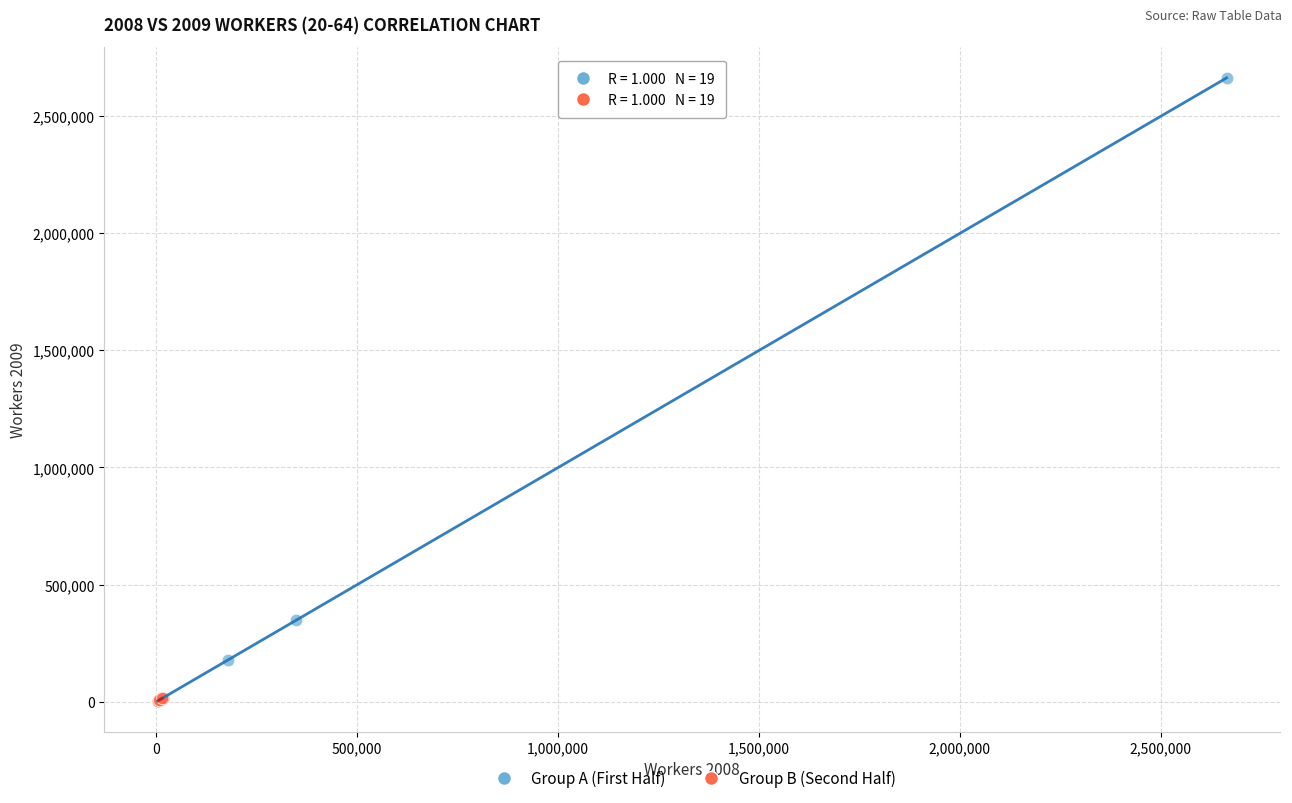

What are all the series names shown in the legend?

Group A (First Half), Group B (Second Half)